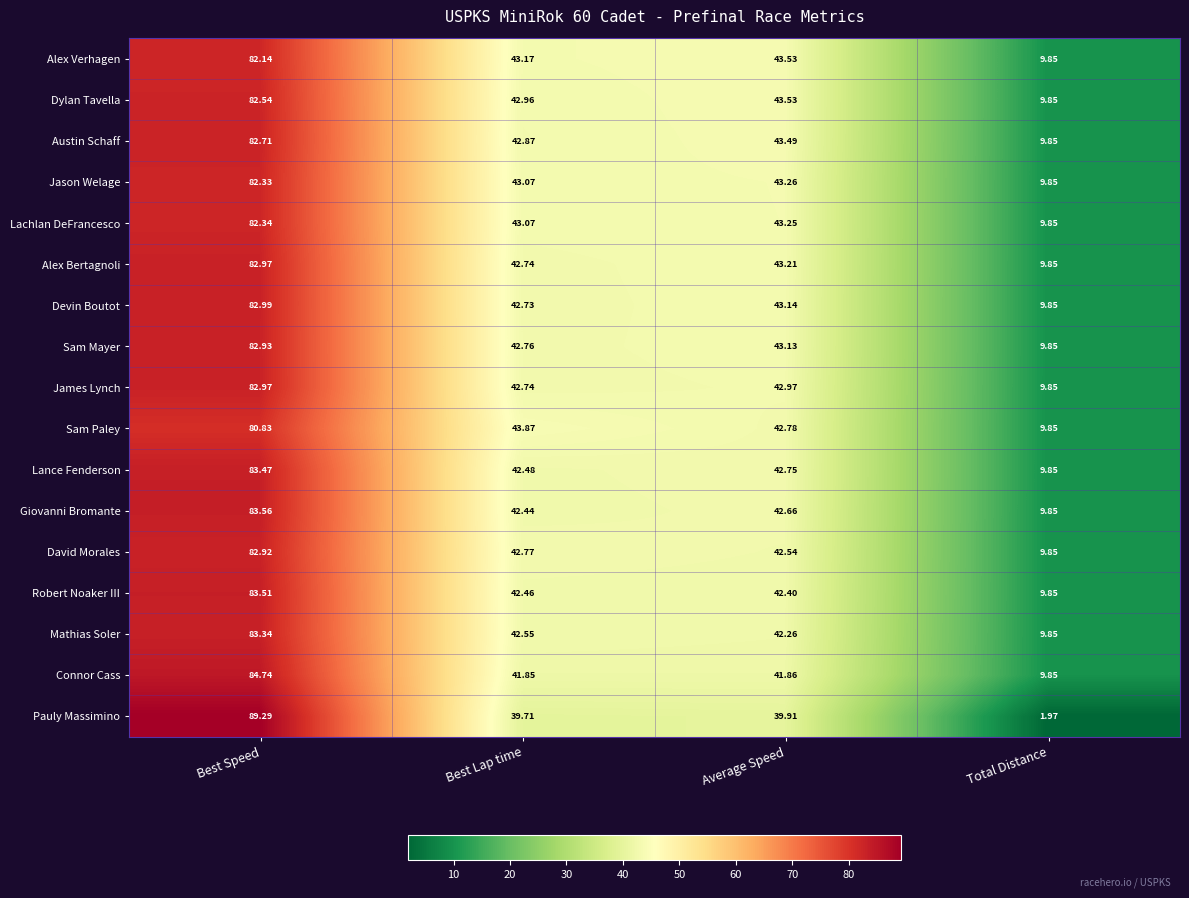

At which label does Lachlan DeFrancesco first exceed 43?

Best Speed